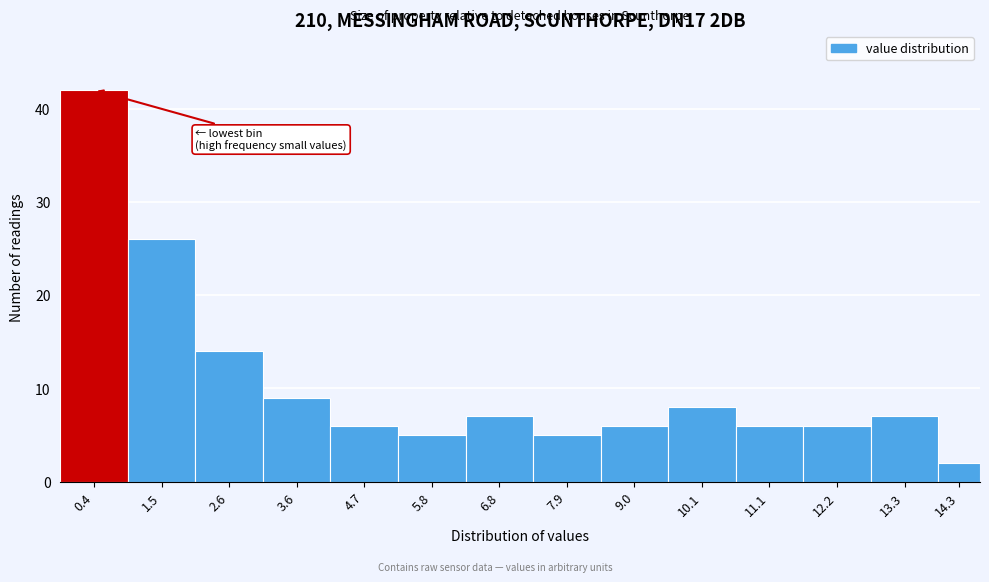

Reading left to right, list all the values displayed in this chart.

42	26	14	9	6	5	7	5	6	8	6	6	7	2